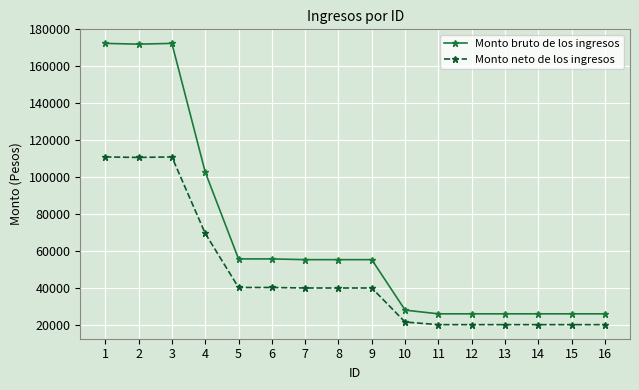

At which label does Monto bruto de los ingresos first exceed 55330?

1